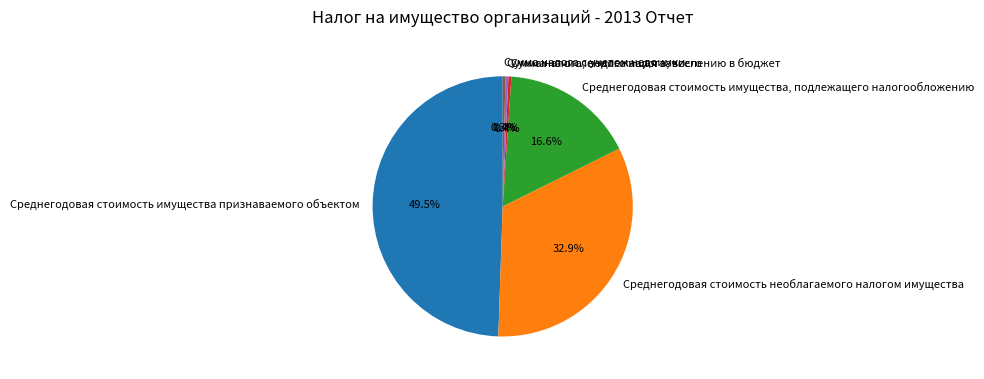

Which slice is the largest?

Среднегодовая стоимость имущества признаваемого объектом